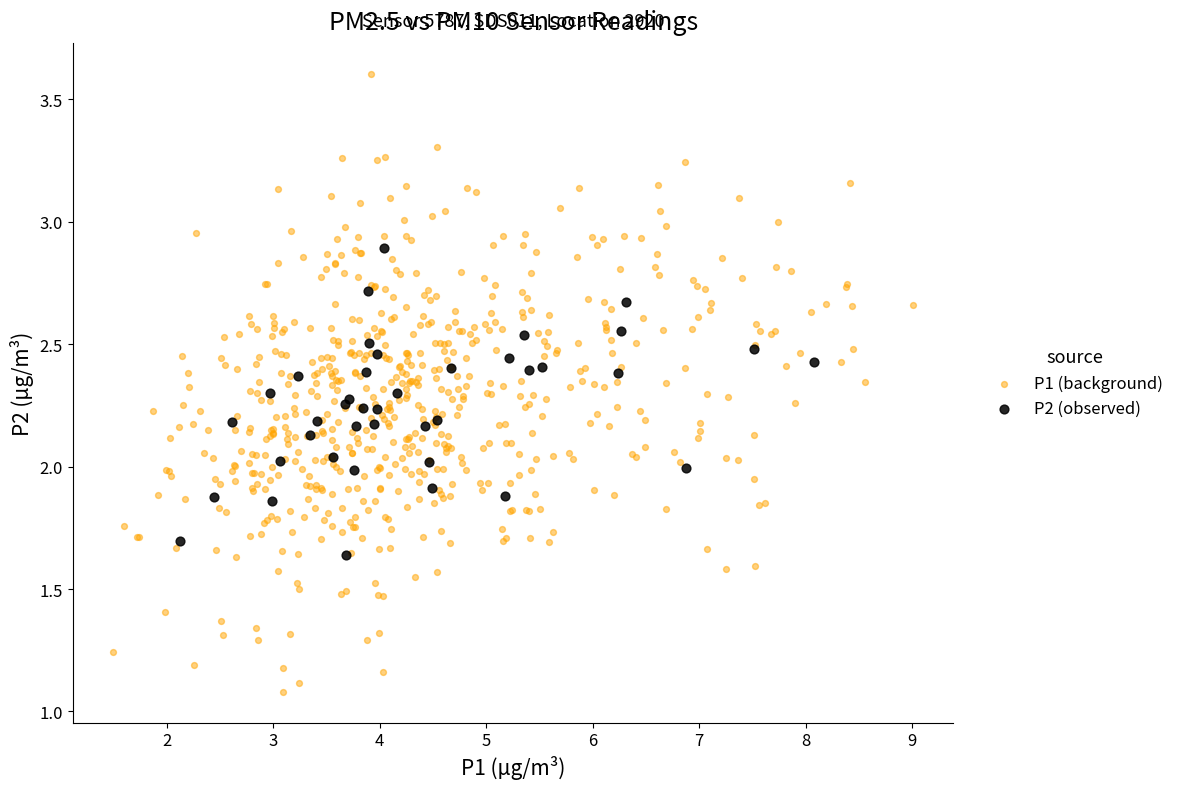

Which series contains the lowest Y value?

P1 (background)